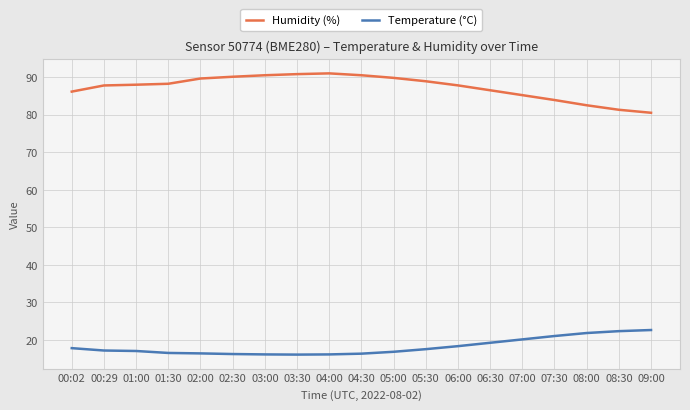

What is the difference between the highest and lowest values at 04:30?

74.2